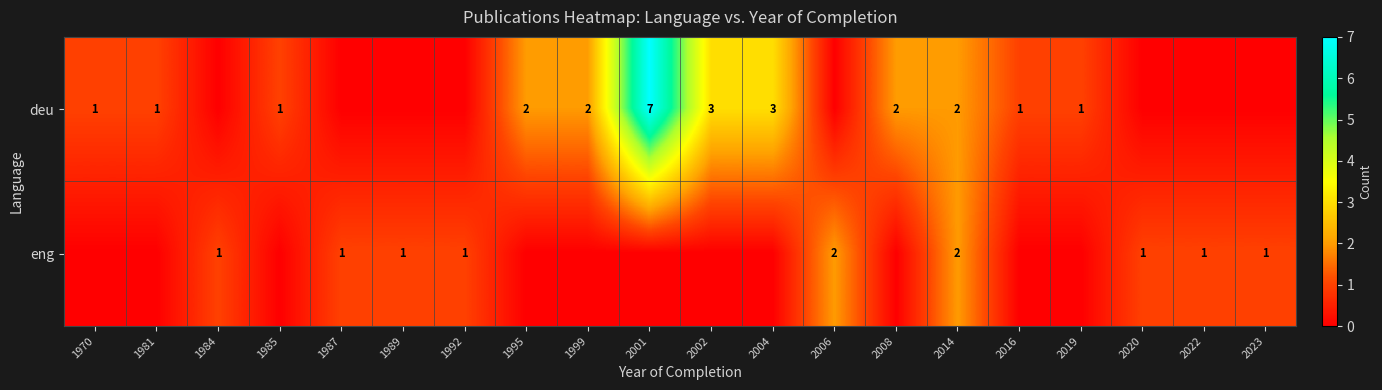

What is the difference between the highest and lowest values at 1992?

1